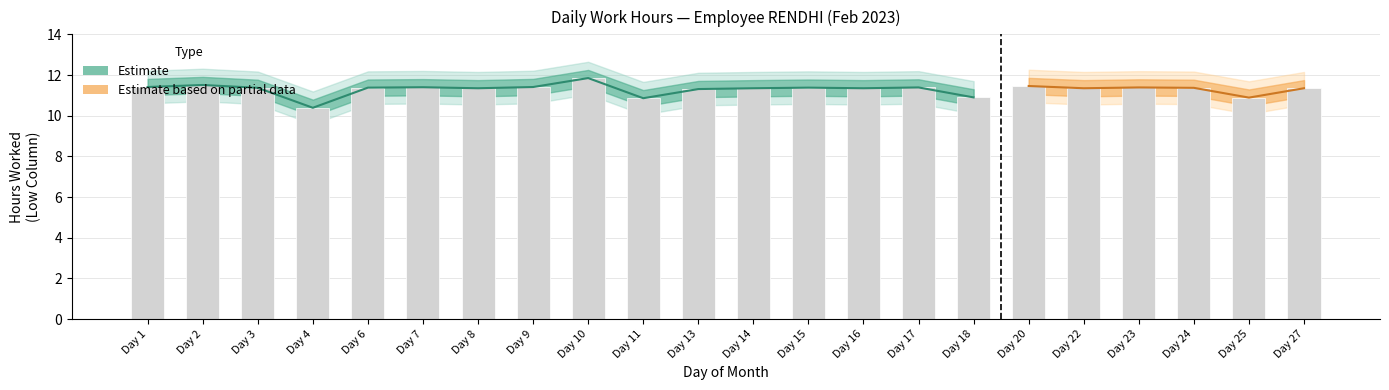

Reading left to right, list all the values displayed in this chart.

11.4	11.5	11.4	10.4	11.4	11.4	11.3	11.4	11.8	10.9	11.3	11.3	11.4	11.3	11.4	10.9	11.5	11.3	11.4	11.4	10.9	11.3